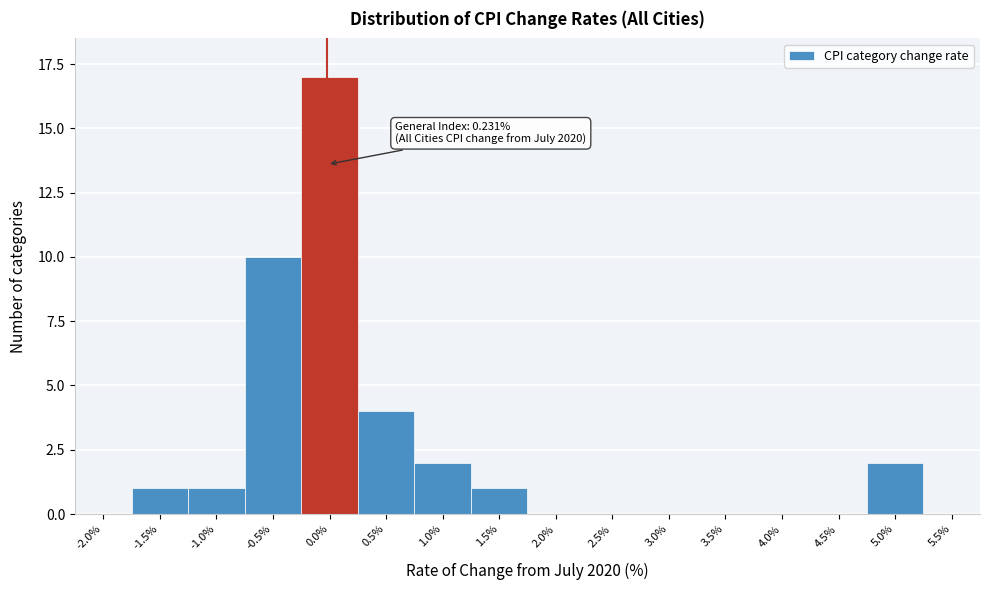

Reading left to right, transcribe all the data shown in this chart.

-2.0%=0	-1.5%=1	-1.0%=1	-0.5%=10	0.0%=17	0.5%=4	1.0%=2	1.5%=1	2.0%=0	2.5%=0	3.0%=0	3.5%=0	4.0%=0	4.5%=0	5.0%=2	5.5%=0